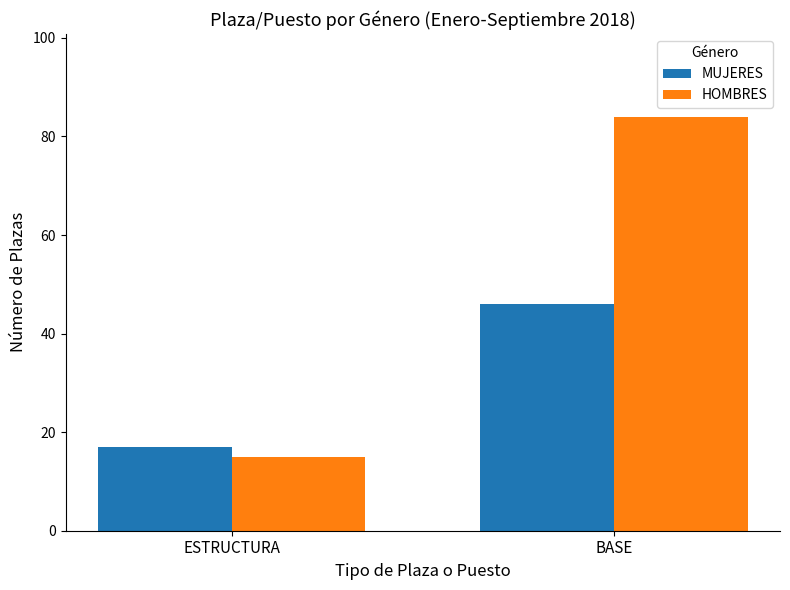

Which series has the largest total across all categories?

HOMBRES